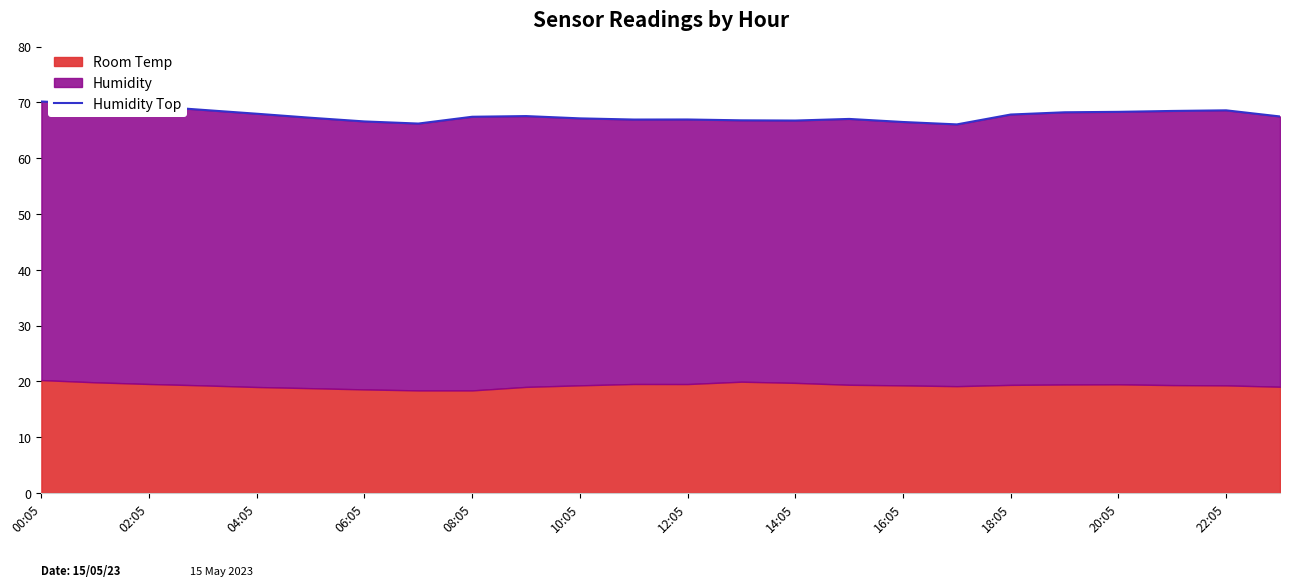

At which category does the chart reach its peak across all series?

00:05